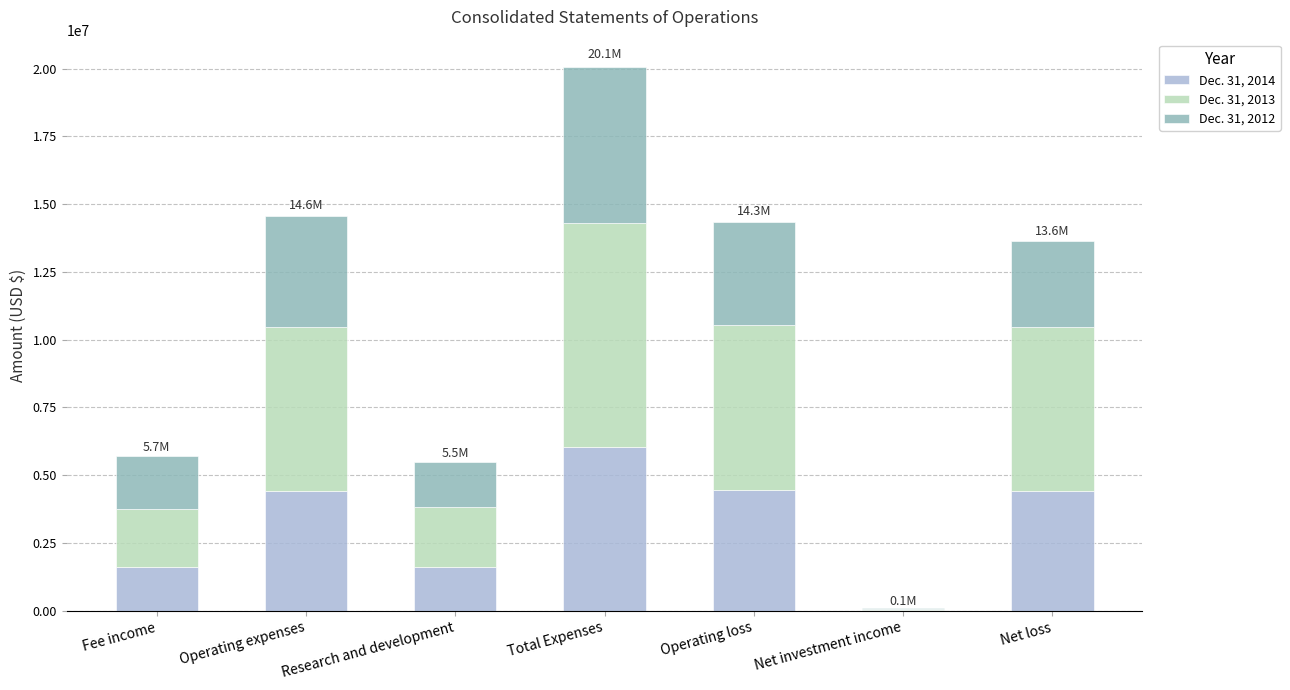

The Dec. 31, 2014 series shows 2690030 at Operating loss. True or false?

False